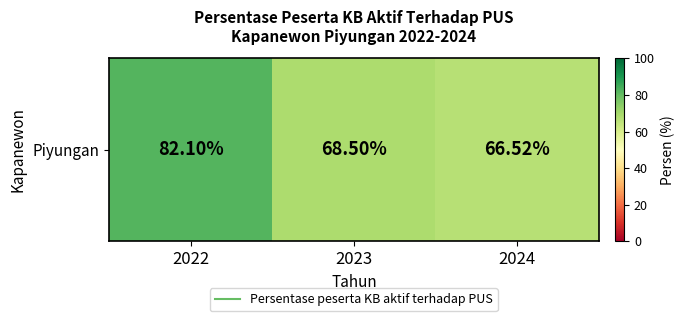

At which category does the chart reach its peak across all series?

2022